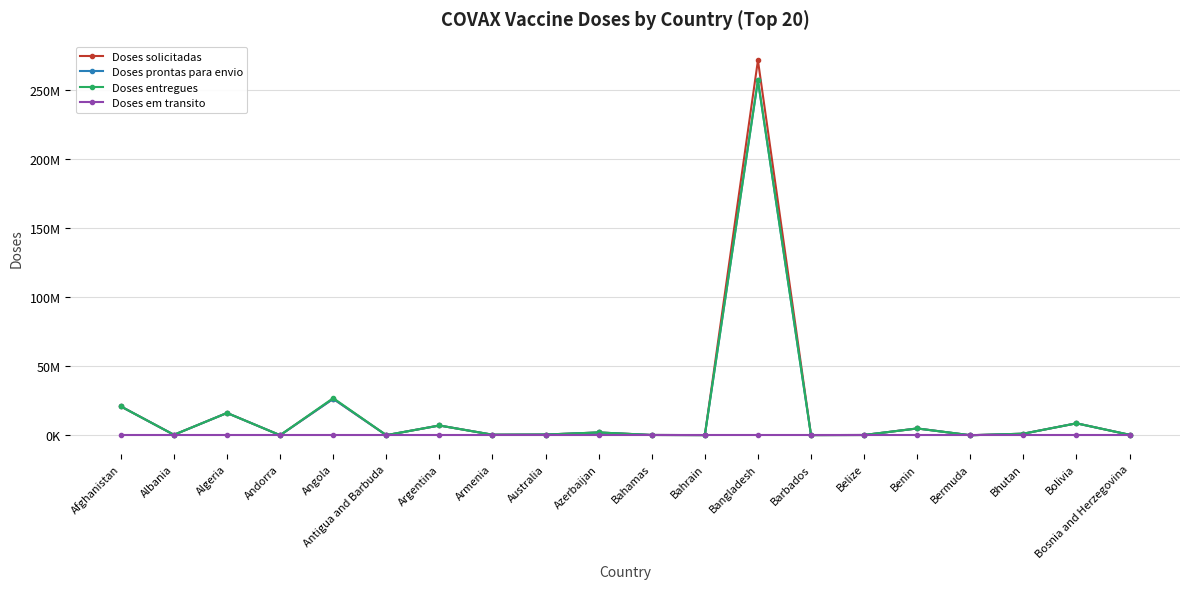

Reading left to right, list all the values displayed in this chart.

Doses solicitadas: Afghanistan=20887250	Albania=331800	Algeria=16149600	Andorra=28740	Angola=26399280	Antigua and Barbuda=60000	Argentina=7066000	Armenia=386400	Australia=513630	Azerbaijan=2022390	Bahamas=202290	Bahrain=107820	Bangladesh=271499230	Barbados=114840	Belize=182820	Benin=4923270	Bermuda=9600	Bhutan=1134220	Bolivia=8649260	Bosnia and Herzegovina=332640
Doses prontas para envio: Afghanistan=20887250	Albania=331800	Algeria=16149600	Andorra=28740	Angola=26399280	Antigua and Barbuda=60000	Argentina=7066000	Armenia=386400	Australia=513630	Azerbaijan=2022390	Bahamas=202290	Bahrain=107820	Bangladesh=256951070	Barbados=114840	Belize=182820	Benin=4923270	Bermuda=9600	Bhutan=1134220	Bolivia=8649260	Bosnia and Herzegovina=332640
Doses entregues: Afghanistan=20887250	Albania=331800	Algeria=16149600	Andorra=28740	Angola=26894280	Antigua and Barbuda=60000	Argentina=7066000	Armenia=386400	Australia=513630	Azerbaijan=2022390	Bahamas=202290	Bahrain=107820	Bangladesh=256951070	Barbados=114840	Belize=182820	Benin=4923270	Bermuda=9600	Bhutan=1134220	Bolivia=8649260	Bosnia and Herzegovina=332640
Doses em transito: Afghanistan=0	Albania=0	Algeria=0	Andorra=0	Angola=0	Antigua and Barbuda=0	Argentina=0	Armenia=0	Australia=0	Azerbaijan=0	Bahamas=0	Bahrain=0	Bangladesh=0	Barbados=0	Belize=0	Benin=0	Bermuda=0	Bhutan=0	Bolivia=0	Bosnia and Herzegovina=0